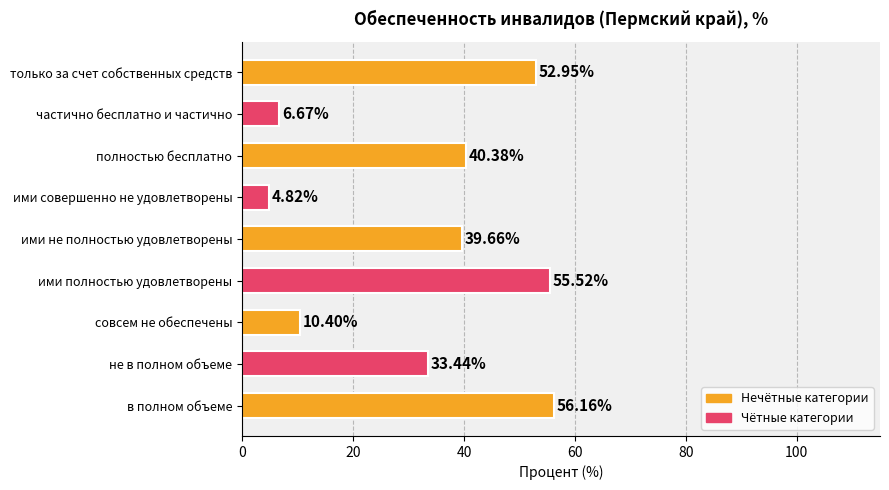

List the labels in order of value, smallest first.

ими совершенно не удовлетворены, частично бесплатно и частично, совсем не обеспечены, не в полном объеме, ими не полностью удовлетворены, полностью бесплатно, только за счет собственных средств, ими полностью удовлетворены, в полном объеме